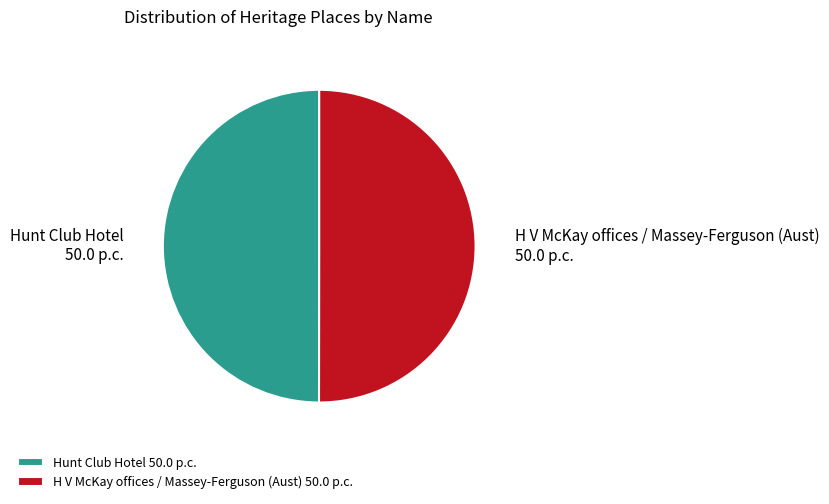

Count the number of slices in the pie.

2